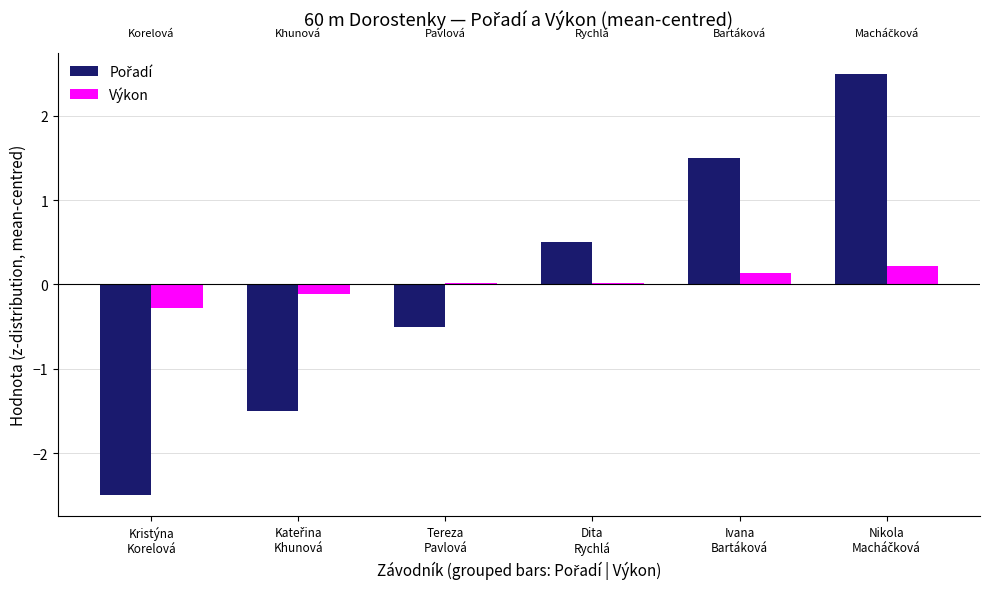

Count the number of categories in the chart.

6